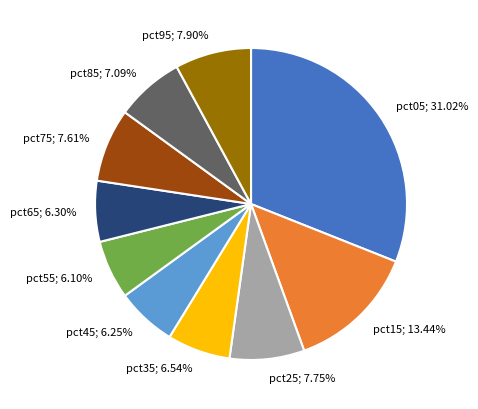

To the nearest percent, what is the difference between the largest and smallest slice percentages?

25%